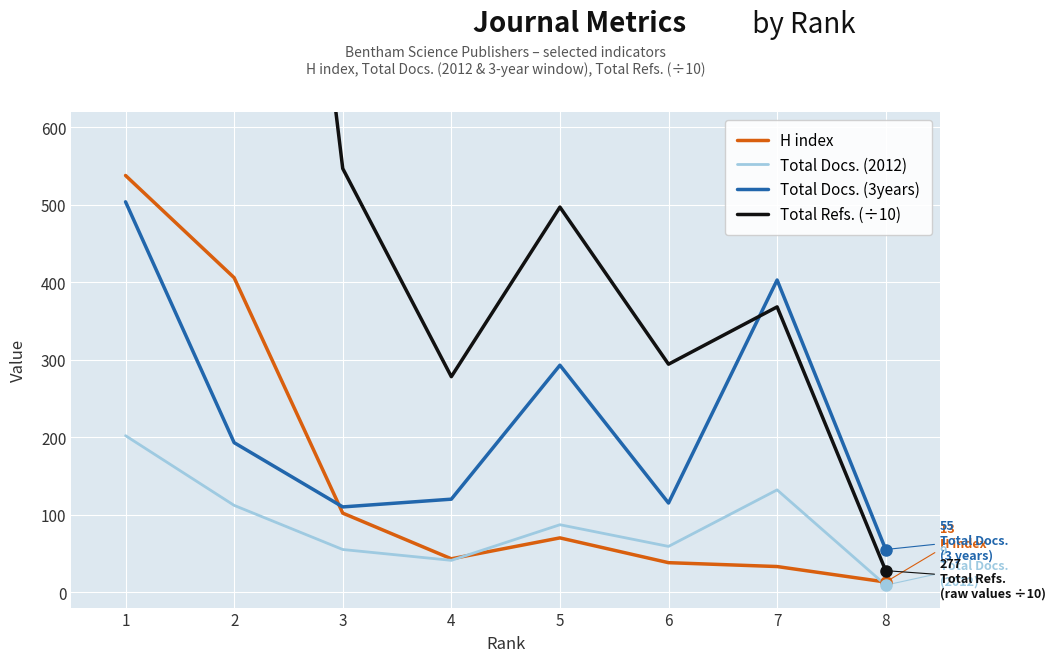

True or false: Total Docs. (3years) has a value of 120.0 at 4.

True